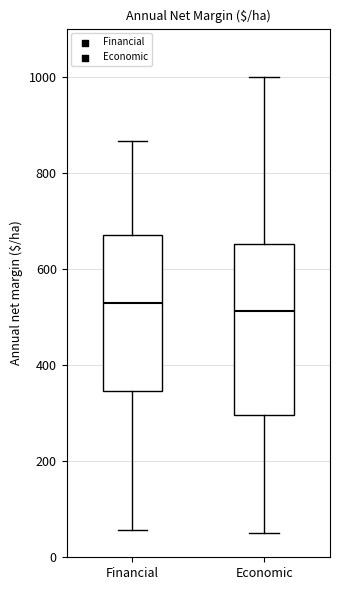

Where does the median line of the box for Economic sit on the y-axis? The values are not printed on the chart, so give them approximately, as read against the axis.

520